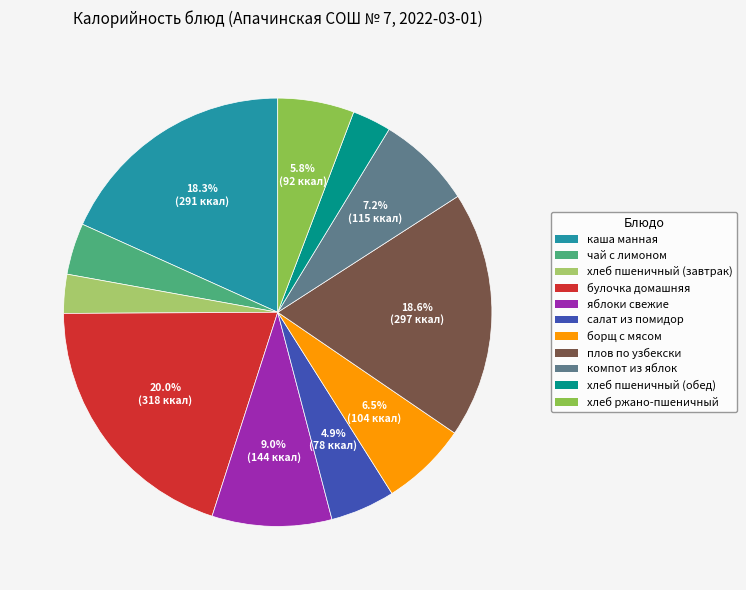

Which has a higher value, хлеб пшеничный (обед) or каша манная?

каша манная